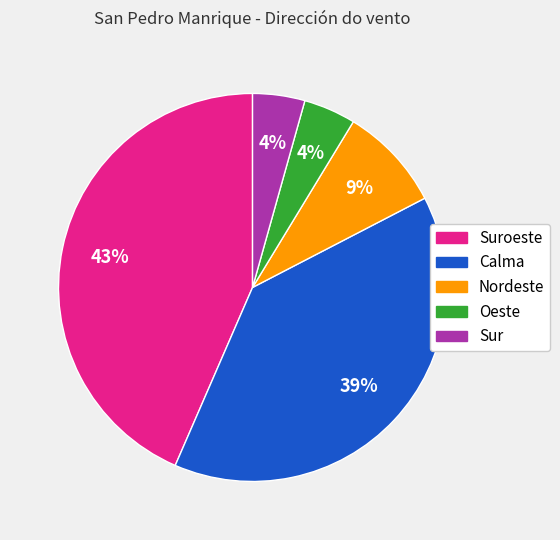

To the nearest percent, what is the difference between the largest and smallest slice percentages?

39%